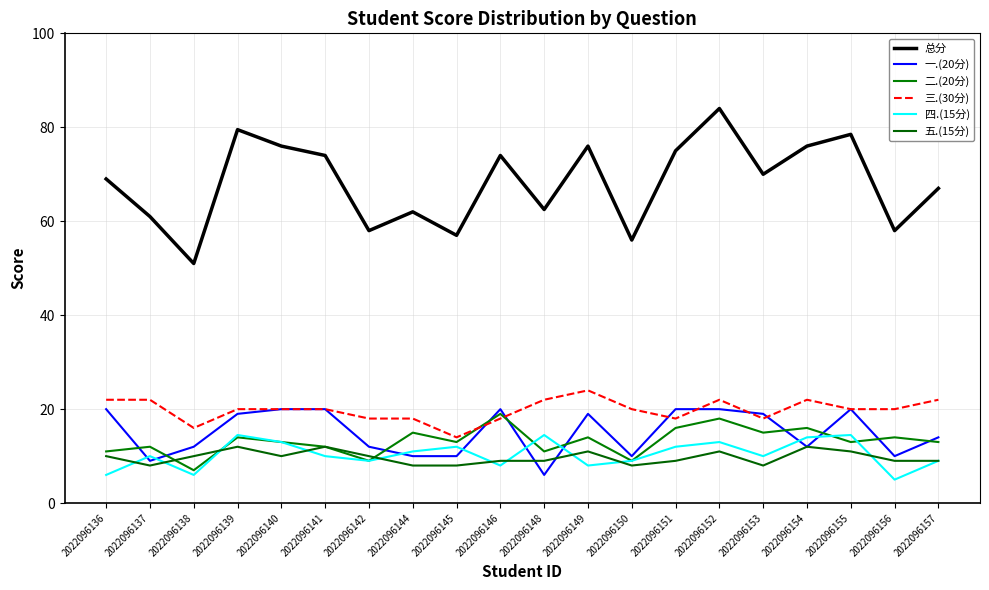

Which series changed the most between 2022096144 and 2022096151?

总分